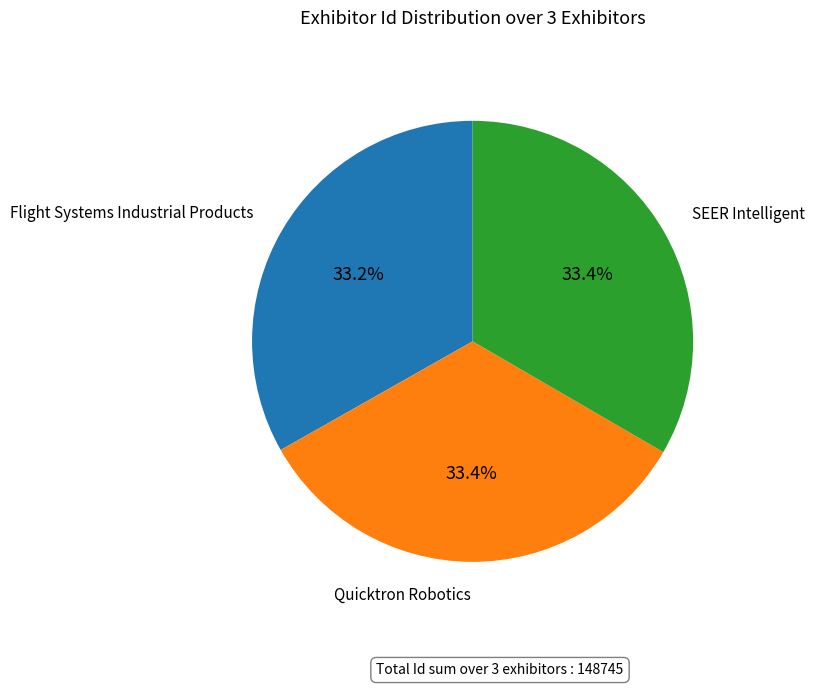

Does any single category account for the majority?

No